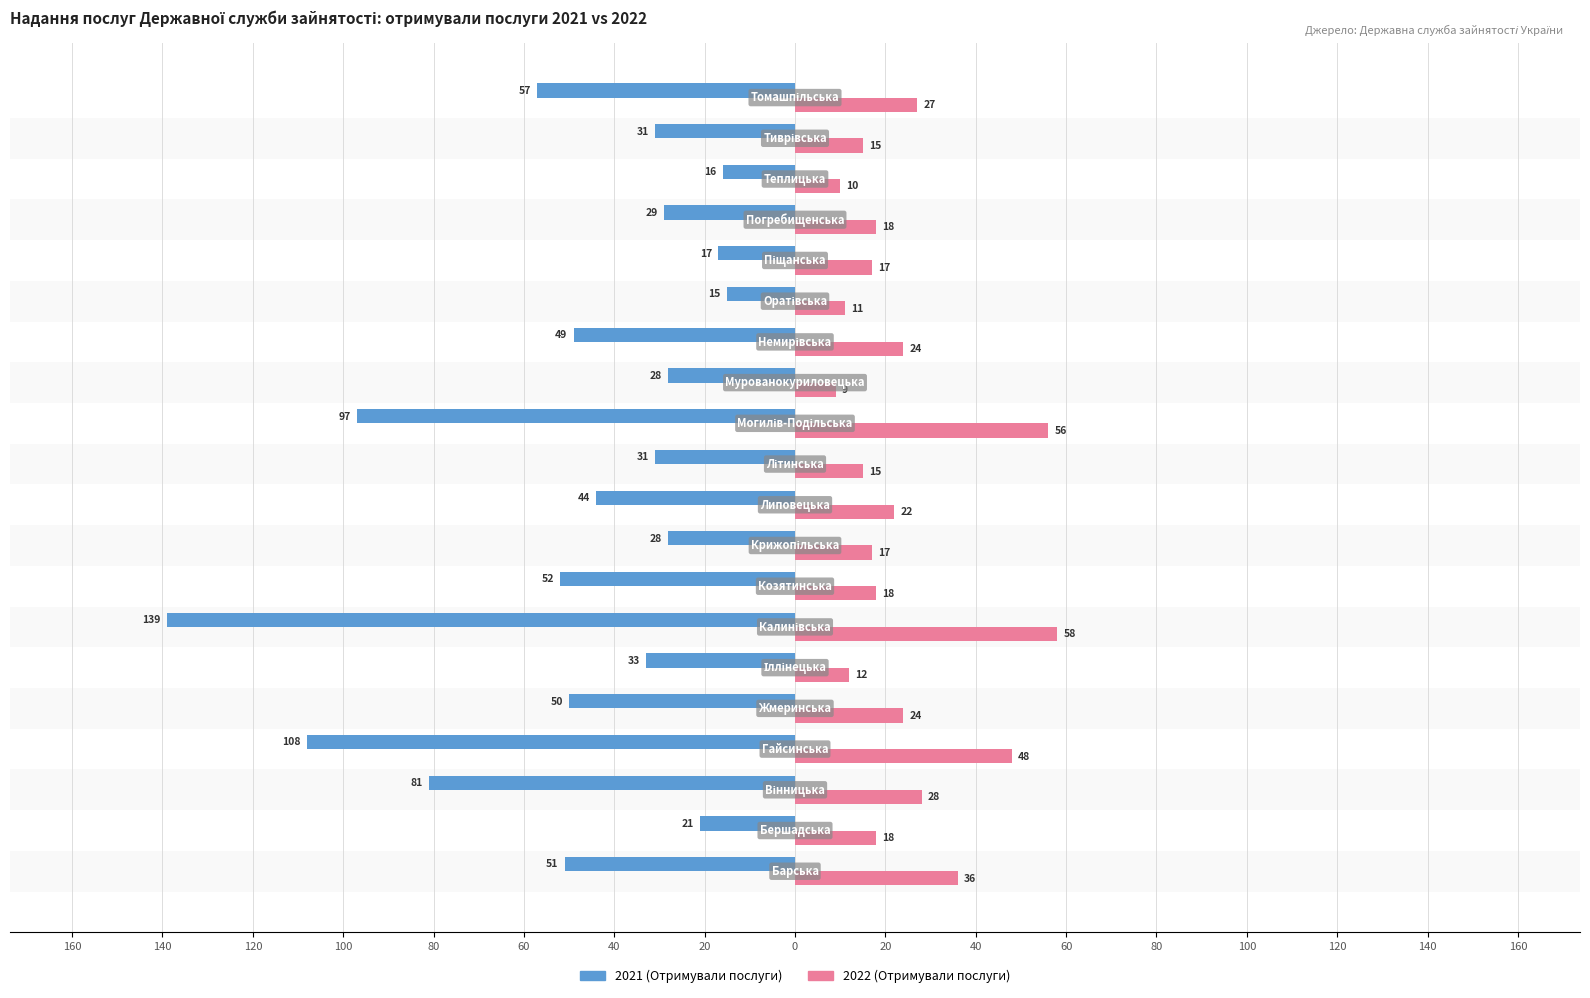

What are all the series names shown in the legend?

2021 (Отримували послуги), 2022 (Отримували послуги)